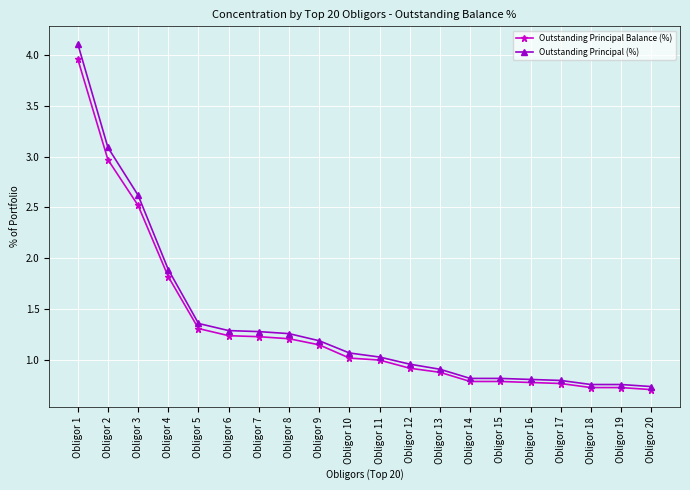

At how many categories does at least one series exceed 4?

1